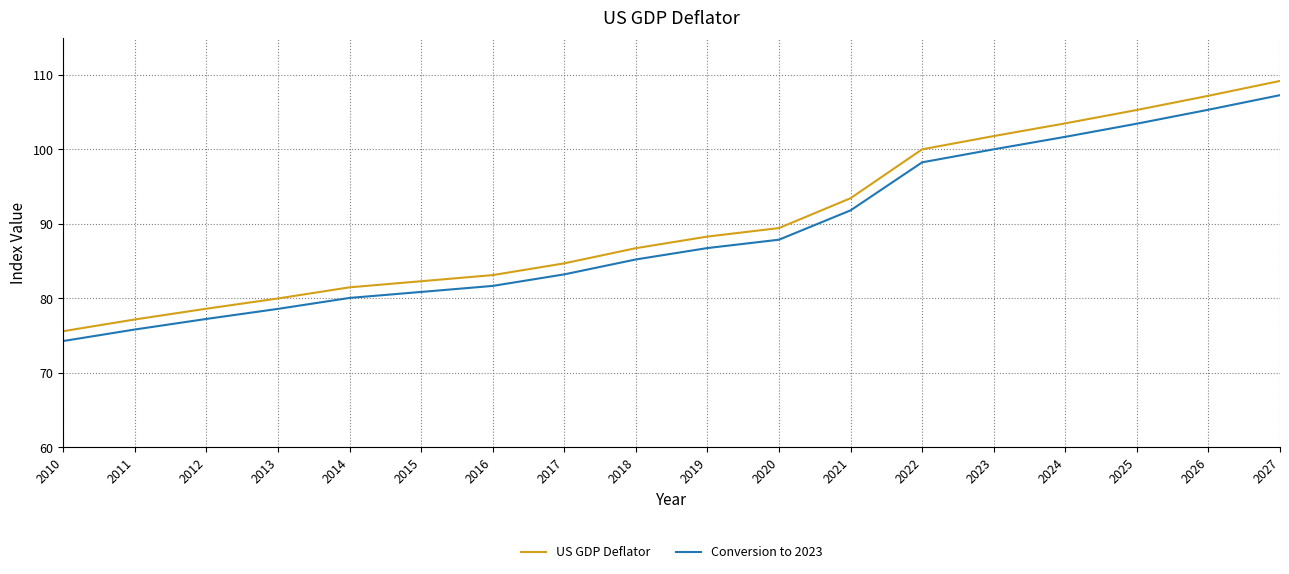

What is the smallest value displayed?

74.3